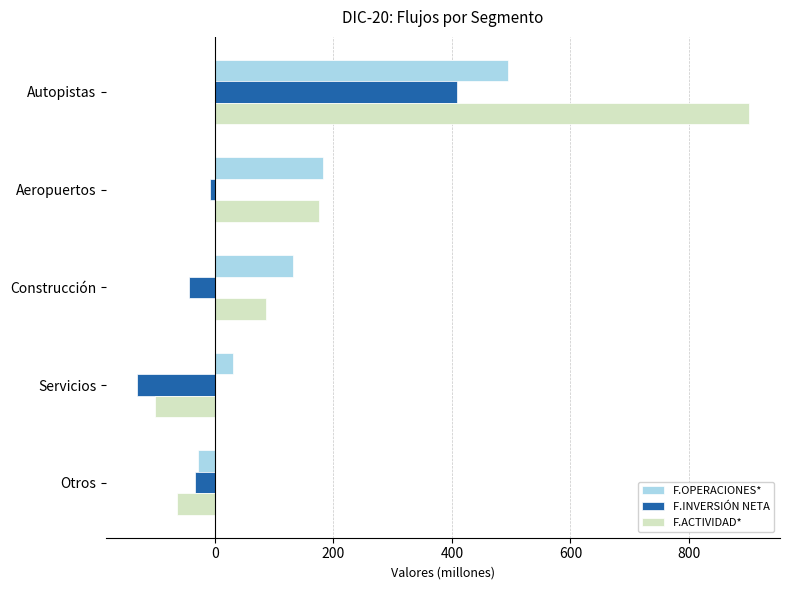

Rank the series by their average value, from highest to lowest.

F.ACTIVIDAD*, F.OPERACIONES*, F.INVERSIÓN NETA